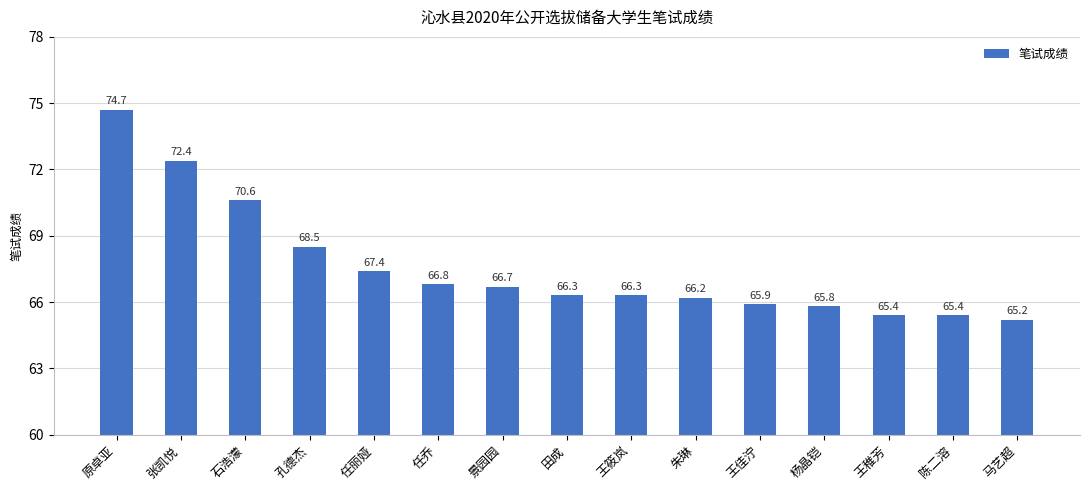

Where does the data first go above 66?

原卓亚